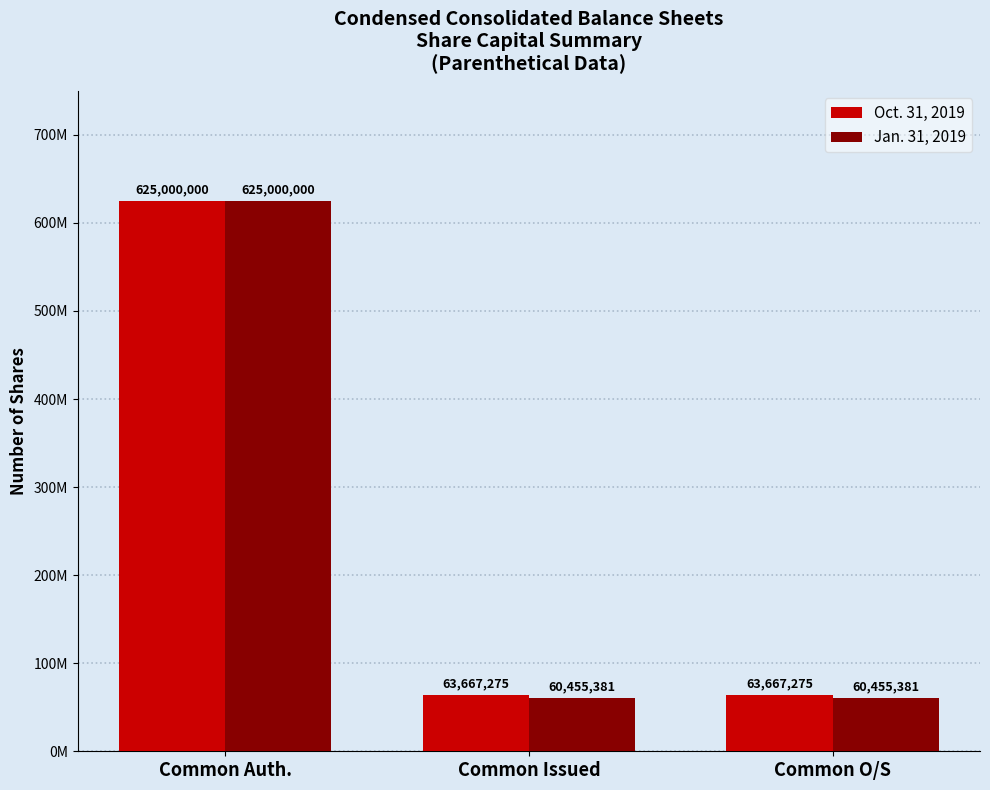

Rank the series by their average value, from highest to lowest.

Oct. 31, 2019, Jan. 31, 2019